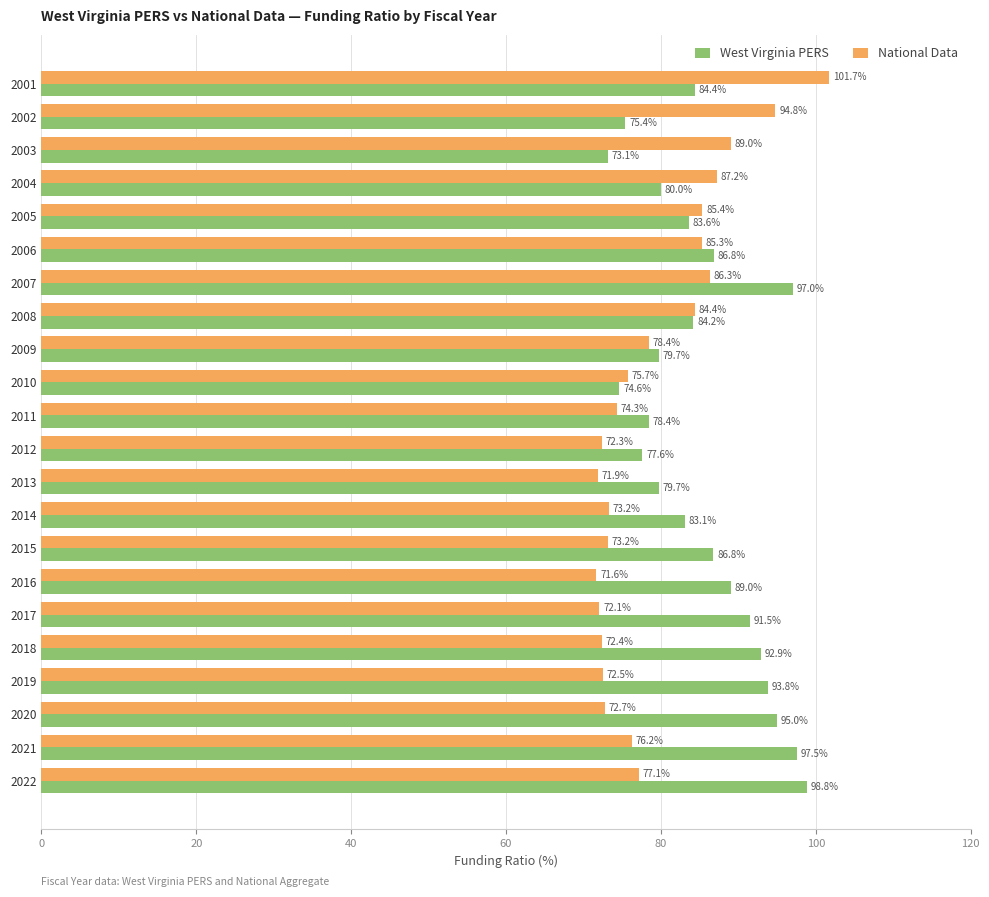

True or false: West Virginia PERS has a value of 45.1 at 2005.

False